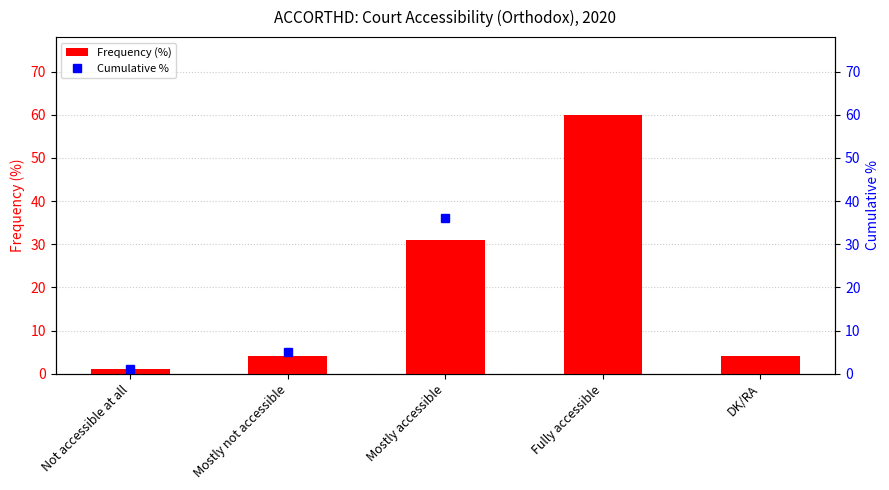

Which series has the largest total across all categories?

Cumulative %